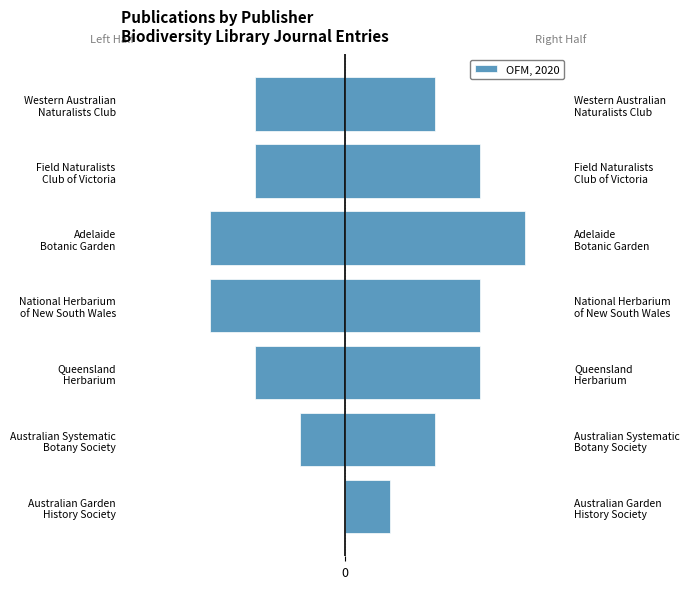

How many data points are above -2?

2